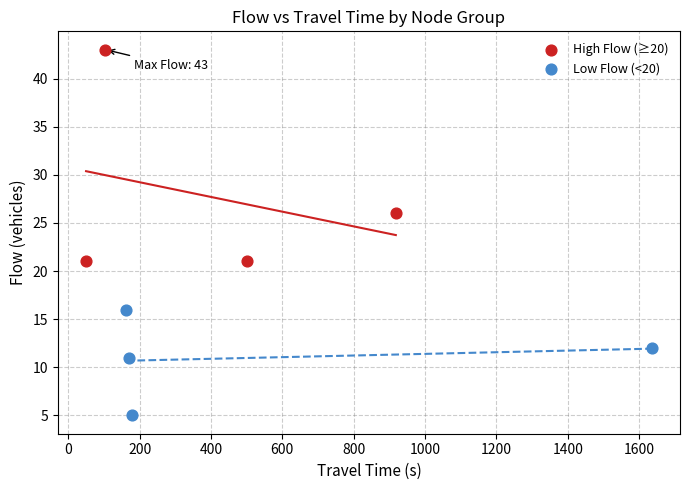

Which series reaches the maximum Y coordinate?

High Flow (≥20)